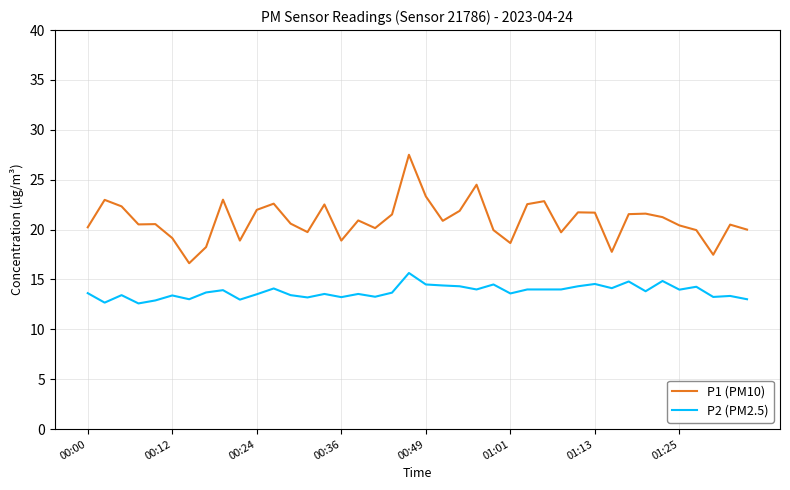

Which series has the largest range (max minus min)?

P1 (PM10)